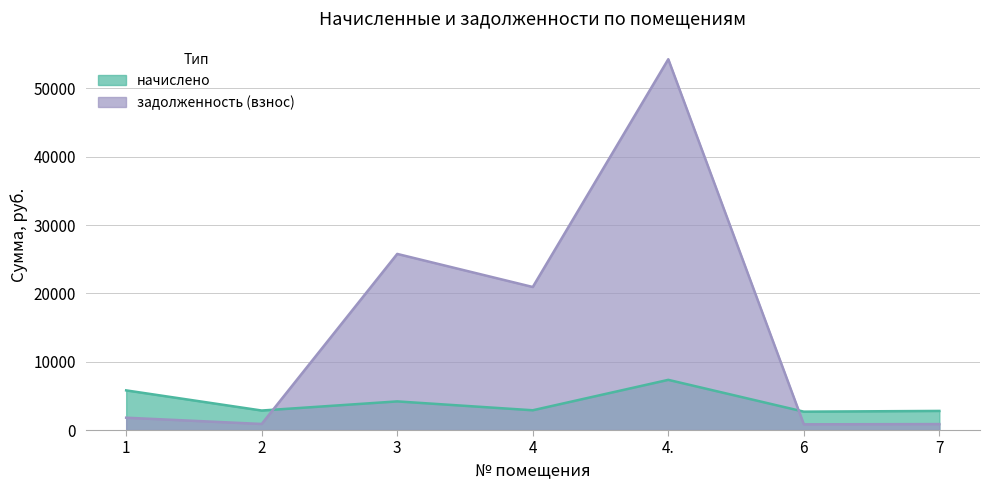

Which series ends up on top after the final intersection of задолженность (взнос) and начислено?

начислено